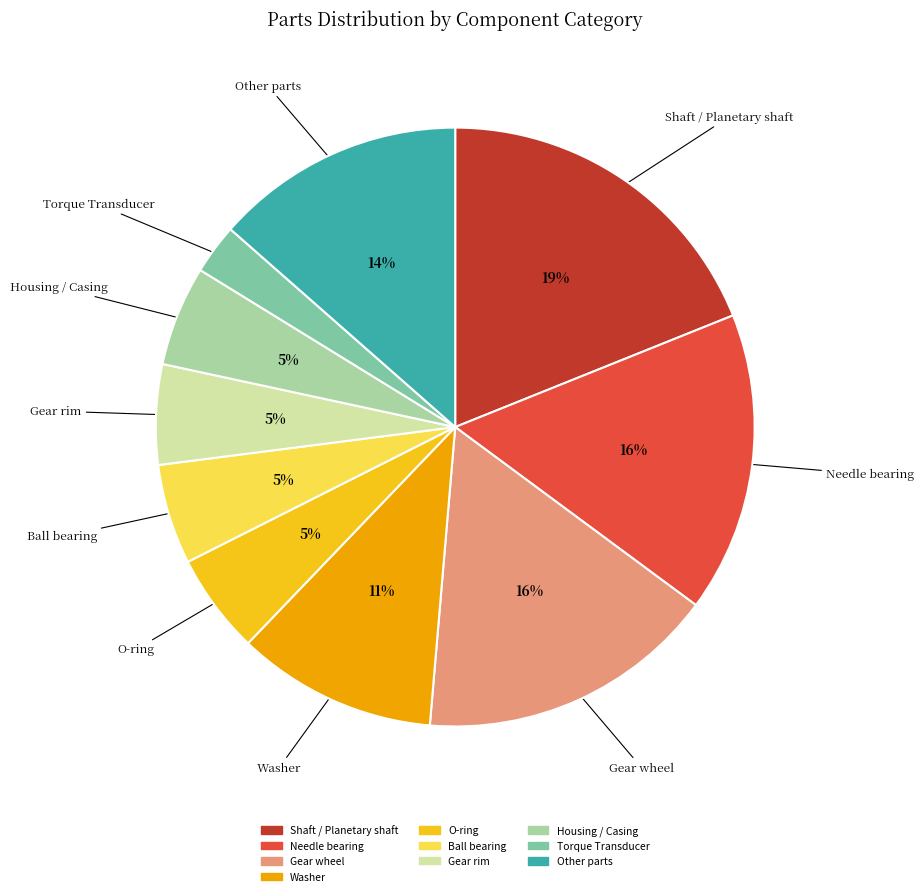

To the nearest percent, what is the average slice percentage?

10%